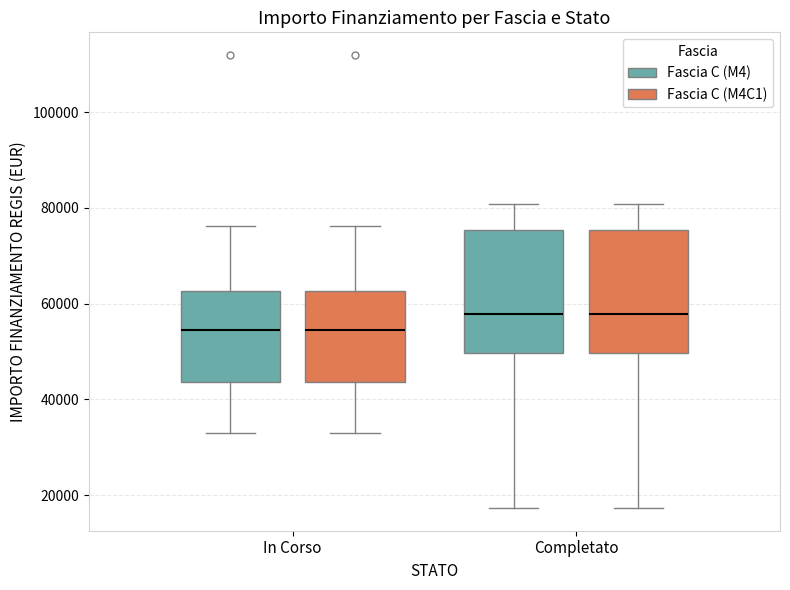

Reading left to right, read every box against the y-axis: the position of its median line, the range the box covers, and the ends of its whiskers. The values are not printed on the chart, so give them approximately, as read against the axis.

In Corso (Fascia C (M4)): median 54000, box 44000 to 62000, whiskers 32000 to 76000
In Corso (Fascia C (M4C1)): median 54000, box 44000 to 62000, whiskers 32000 to 76000
Completato (Fascia C (M4)): median 58000, box 50000 to 76000, whiskers 18000 to 80000
Completato (Fascia C (M4C1)): median 58000, box 50000 to 76000, whiskers 18000 to 80000